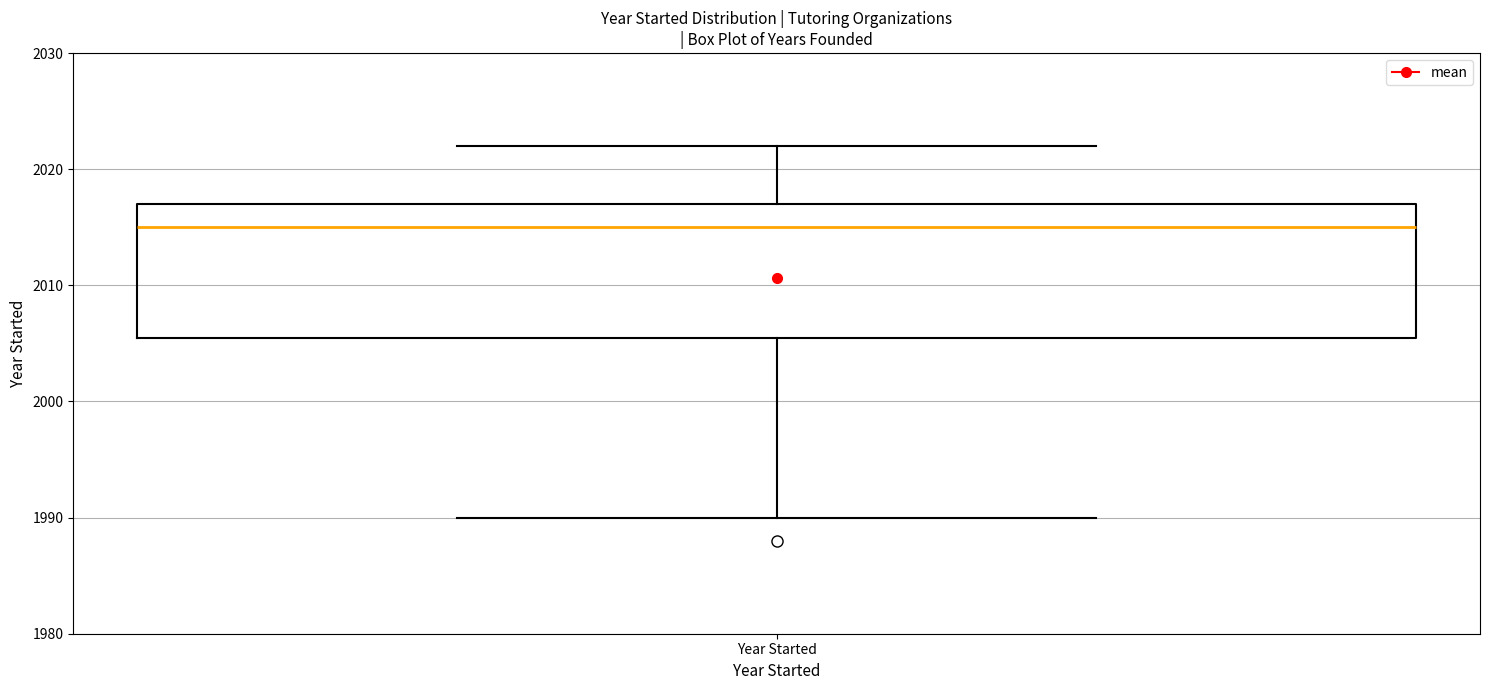

Where is the lower edge of the box for Year Started on the y-axis? The values are not printed on the chart, so give them approximately, as read against the axis.

2006